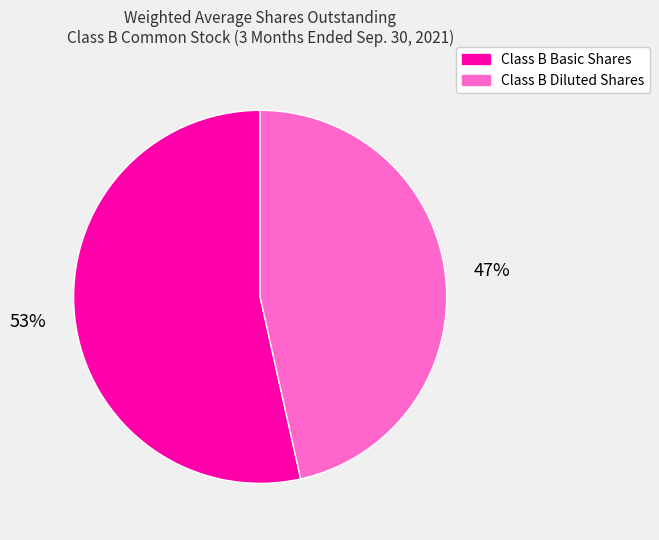

Which category has the biggest portion of the pie?

Class B Basic Shares